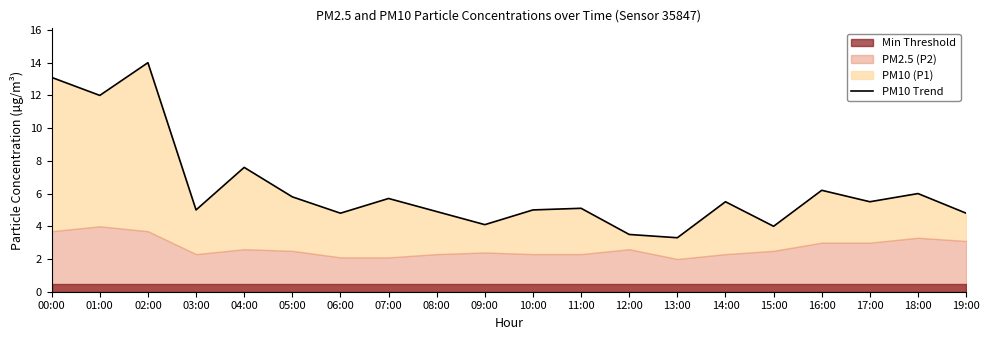

Is it true that the value at 02:00 is 14.0?

True